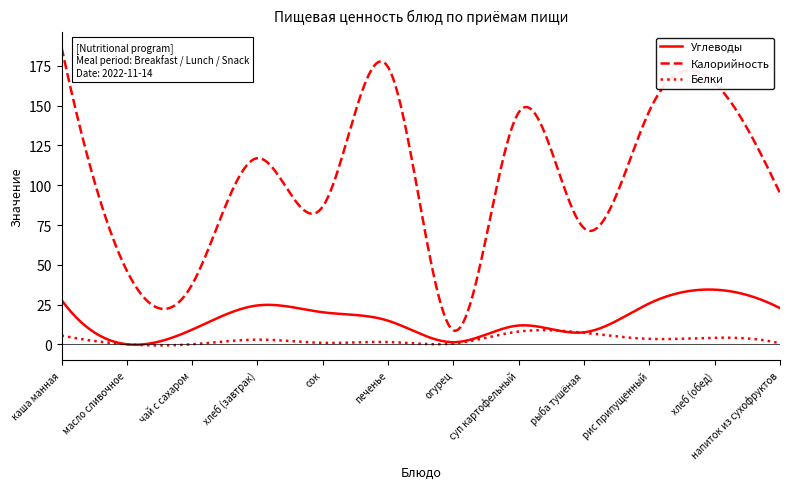

What is the maximum value for Углеводы?

34.5